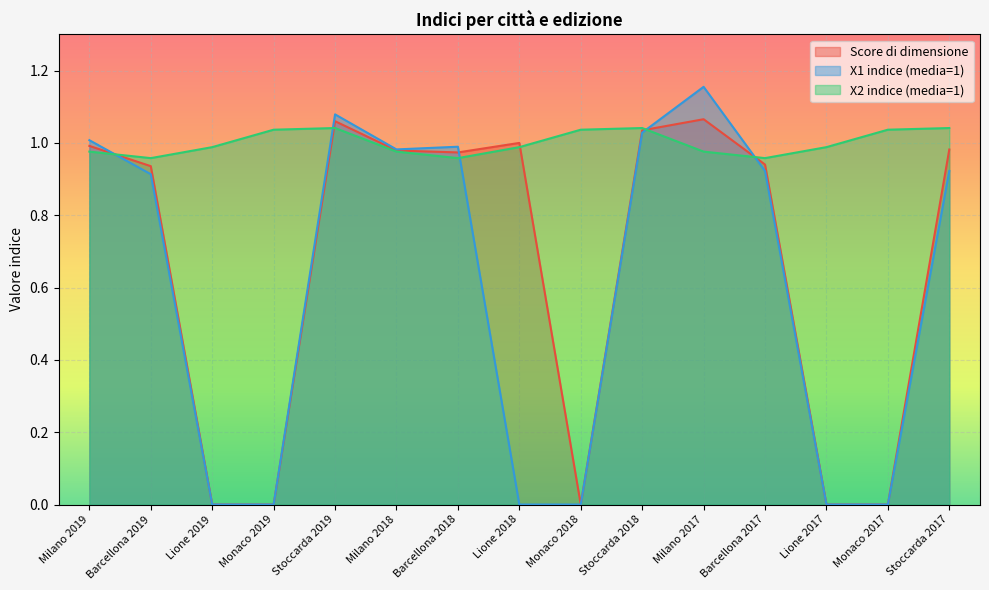

What is the label of the 14th point from the left?

Monaco 2017